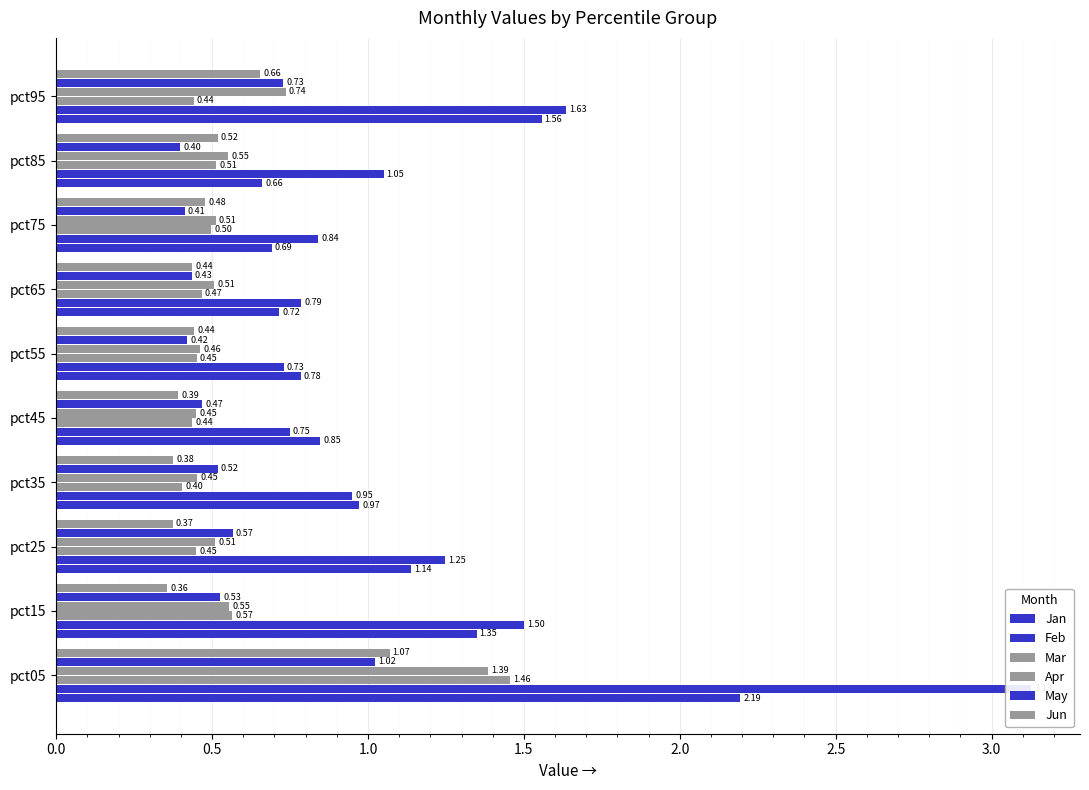

Reading right to left, extract all data points from this chart.

Jan: 1.6	0.7	0.7	0.7	0.8	0.8	1.0	1.1	1.3	2.2
Feb: 1.6	1.0	0.8	0.8	0.7	0.7	0.9	1.2	1.5	3.1
Mar: 0.4	0.5	0.5	0.5	0.5	0.4	0.4	0.4	0.6	1.5
Apr: 0.7	0.6	0.5	0.5	0.5	0.4	0.5	0.5	0.6	1.4
May: 0.7	0.4	0.4	0.4	0.4	0.5	0.5	0.6	0.5	1.0
Jun: 0.7	0.5	0.5	0.4	0.4	0.4	0.4	0.4	0.4	1.1